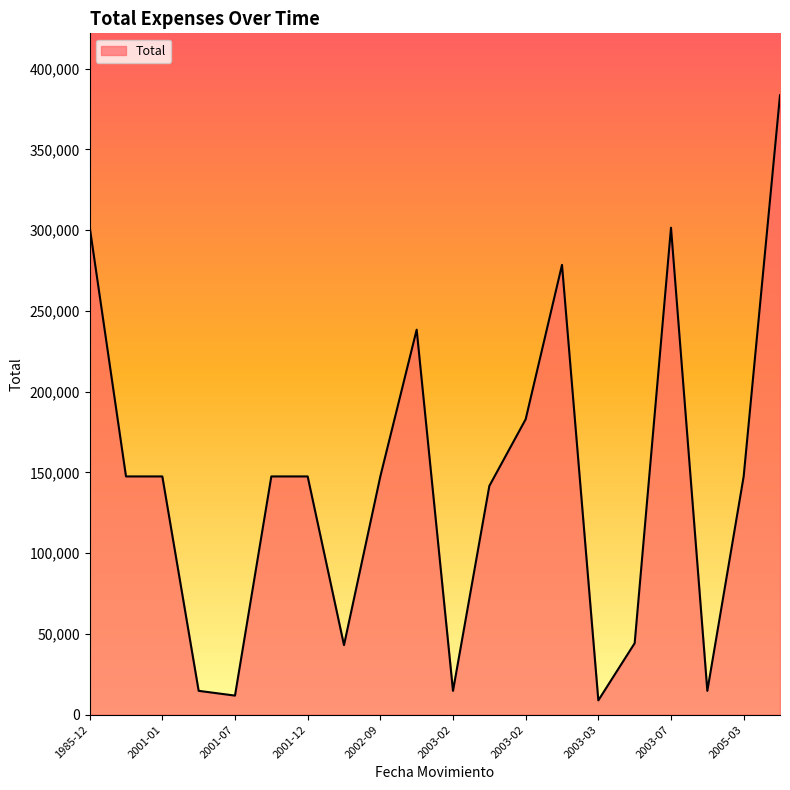

What is the smallest value displayed?

8850